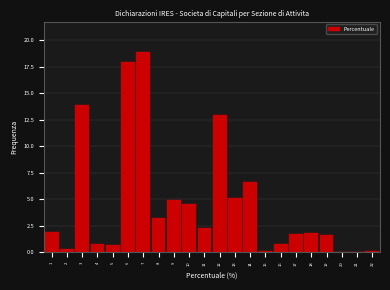

The value at 11 is 1.1. True or false?

False